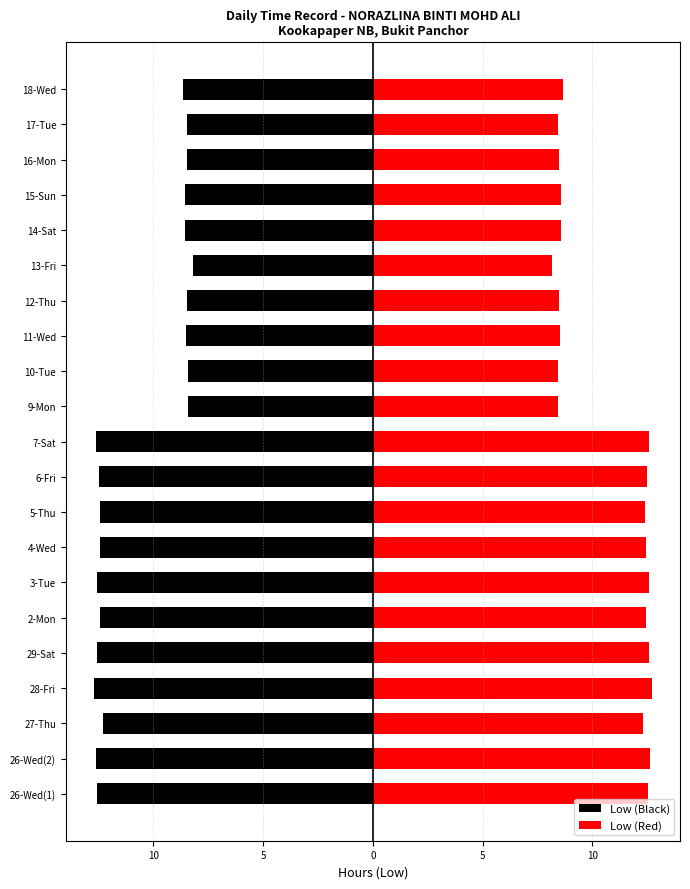

Reading left to right, what are all the values shown in this chart?

Low (Black): -12.6	-12.6	-12.3	-12.7	-12.6	-12.4	-12.6	-12.4	-12.4	-12.5	-12.6	-8.4	-8.4	-8.5	-8.5	-8.2	-8.6	-8.6	-8.5	-8.4	-8.6
Low (Red): 12.6	12.6	12.3	12.7	12.6	12.4	12.6	12.4	12.4	12.5	12.6	8.4	8.4	8.5	8.5	8.2	8.6	8.6	8.5	8.4	8.6